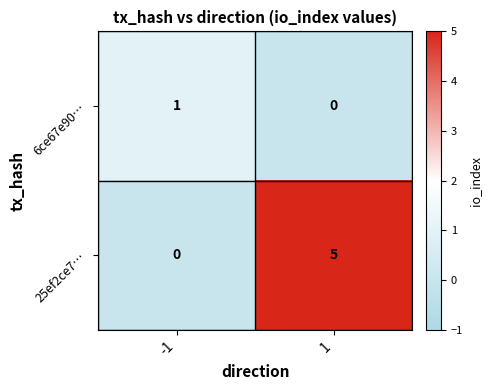

Reading left to right, what are all the values shown in this chart?

6ce67e90…: 1	0
25ef2ce7…: 0	5